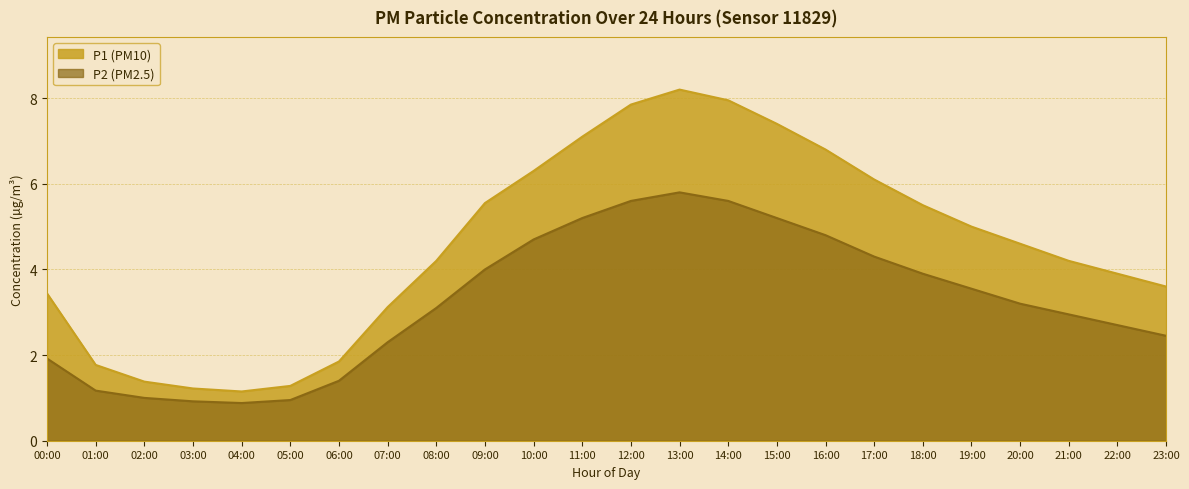

Is it true that P1 equals 1.8 at 04:00?

False